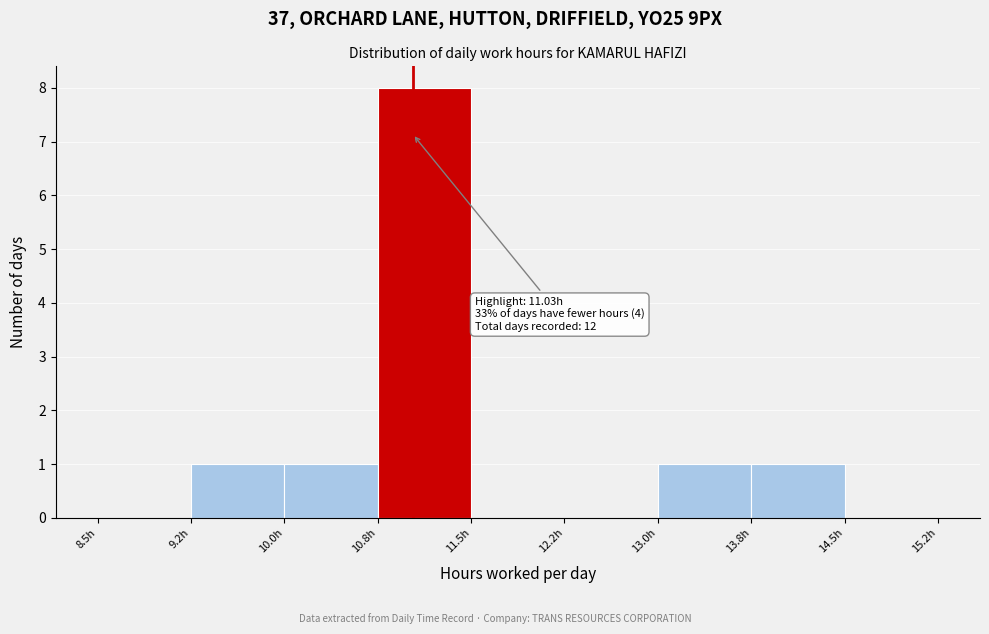

Over which range of the x-axis is the bar tallest?

10.75 to 11.50